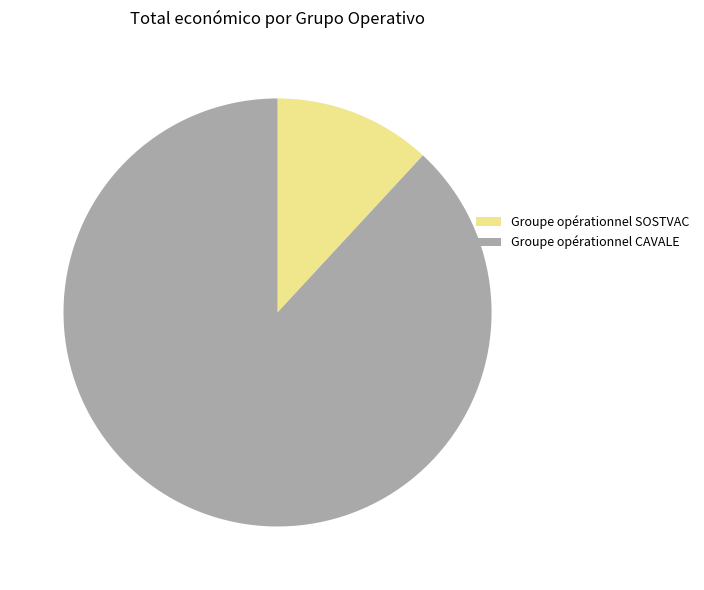

What is the smallest slice in the pie chart?

Groupe opérationnel SOSTVAC